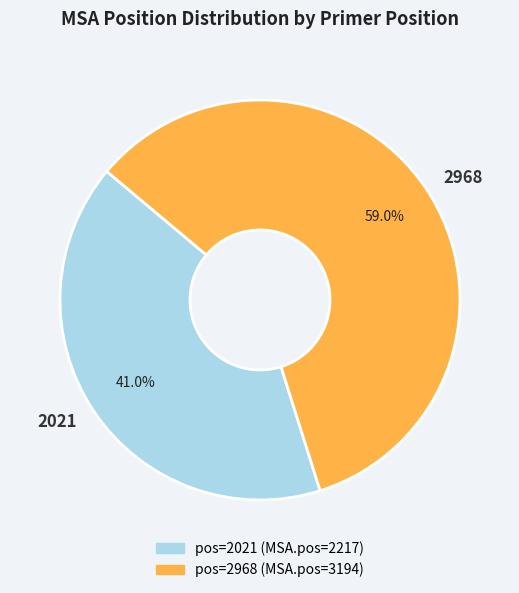

To the nearest percent, what is the combined percentage of 2968 and 2021?

100%